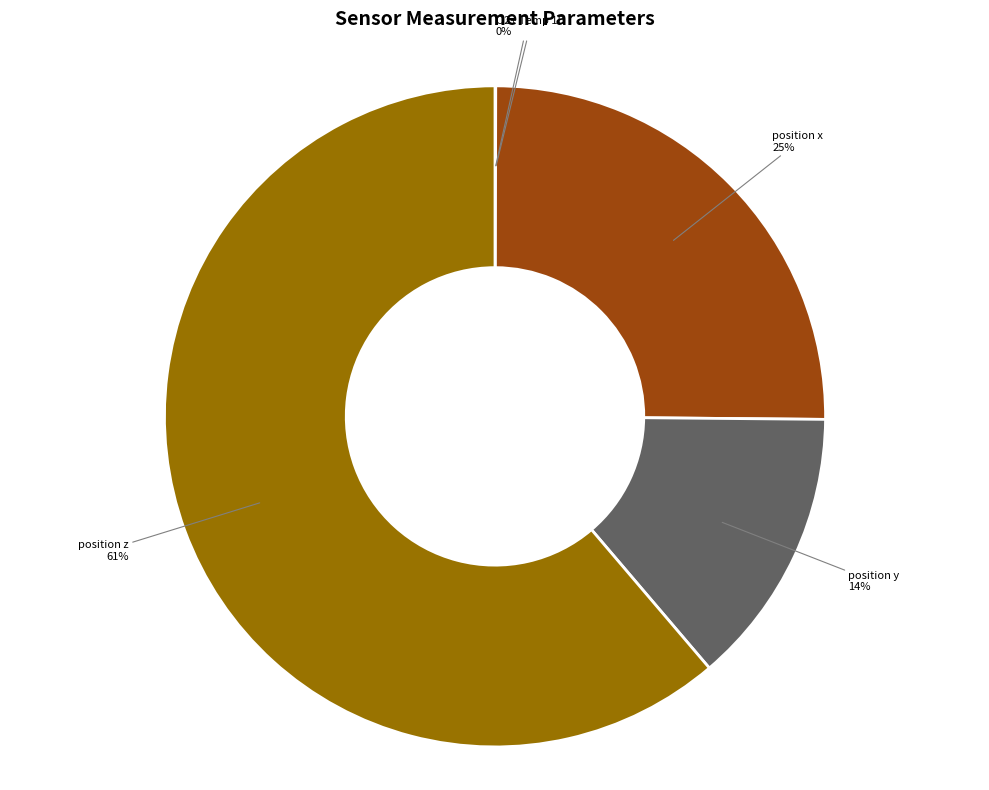

To the nearest percent, what is the average slice percentage?

20%